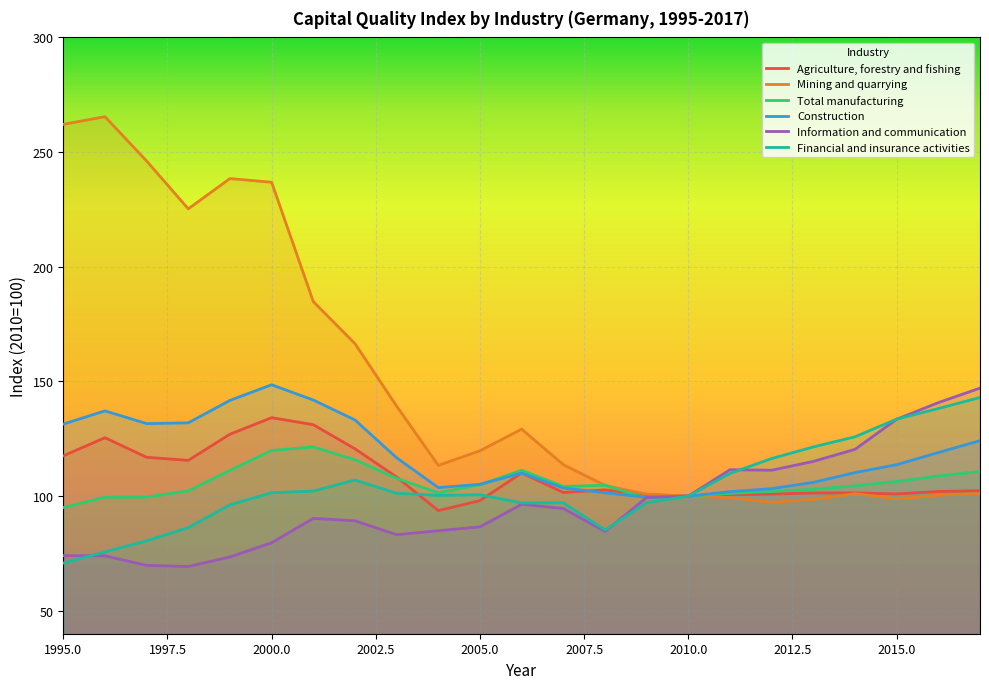

Reading left to right, what are all the values shown in this chart?

Agriculture, forestry and fishing: 117.5	125.5	116.9	115.6	127.0	134.2	131.1	120.6	108.3	93.7	98.0	110.1	101.6	102.7	100.6	100.0	100.5	100.9	101.4	101.4	101.0	102.0	102.3
Mining and quarrying: 262.1	265.4	246.1	225.2	238.5	236.8	184.8	166.5	139.2	113.4	119.8	129.2	113.7	104.7	100.8	100.0	99.4	97.2	98.6	101.1	98.8	100.4	101.1
Total manufacturing: 95.0	99.5	99.6	102.3	111.2	119.9	121.5	115.8	107.8	101.5	105.0	111.3	104.2	104.7	99.1	100.0	101.2	102.1	103.0	104.5	106.4	108.8	110.8
Construction: 131.4	137.2	131.6	131.9	141.7	148.5	141.9	133.2	116.7	103.7	105.2	110.0	103.5	101.4	99.5	100.0	101.9	103.3	106.0	110.2	113.7	119.0	124.2
Information and communication: 74.0	74.0	69.8	69.3	73.5	79.7	90.3	89.2	83.2	84.9	86.6	96.4	94.6	84.6	99.4	100.0	111.5	111.3	115.1	120.4	133.5	140.8	147.1
Financial and insurance activities: 70.8	75.7	80.5	86.2	96.2	101.5	102.2	107.0	101.2	100.3	100.6	97.0	97.1	85.2	97.1	100.0	109.9	116.4	121.5	125.9	133.6	138.2	143.0